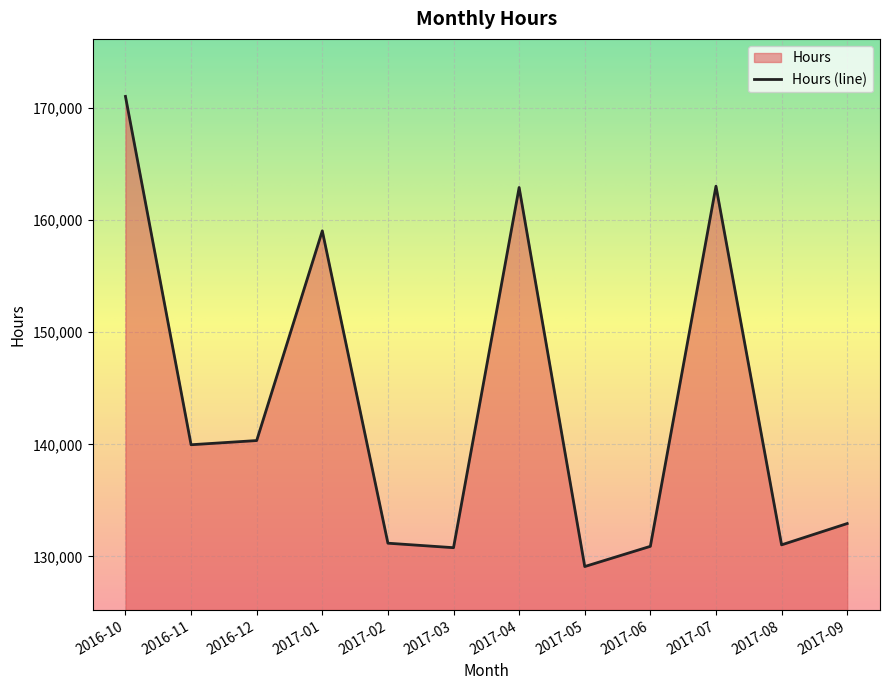

Between 2017-06 and 2017-07, which is larger?

2017-07